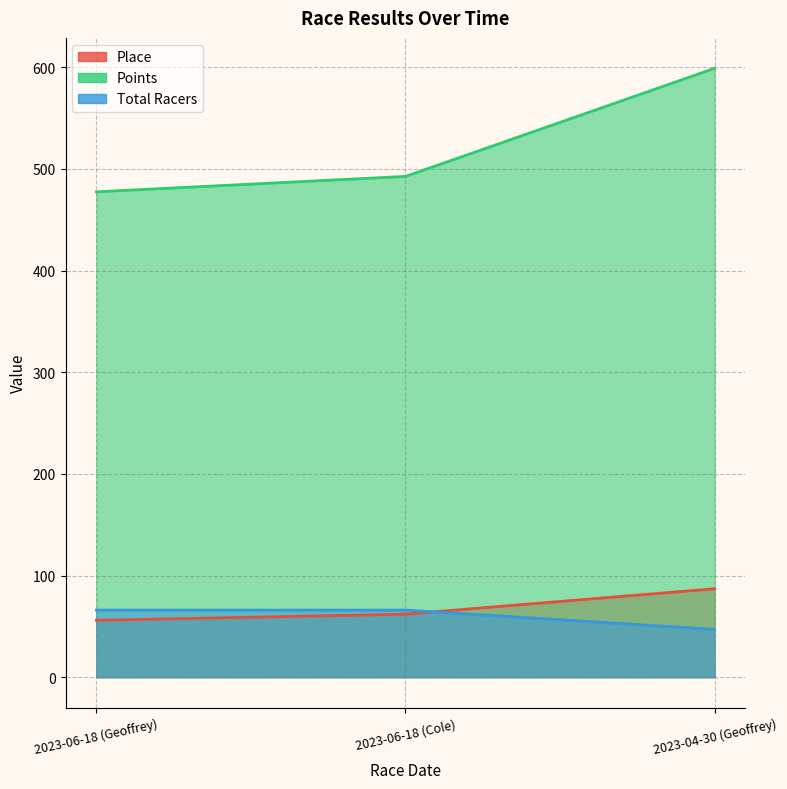

Reading left to right, transcribe all the data shown in this chart.

Place: 56.0	62.0	87.0
Points: 477.4	492.6	598.9
Total Racers: 66.0	66.0	47.0